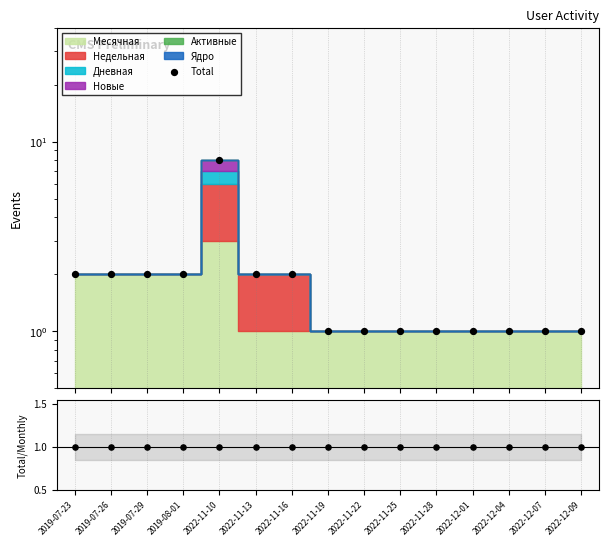

Between 2022-12-01 and 2022-11-28, which is larger?

2022-12-01